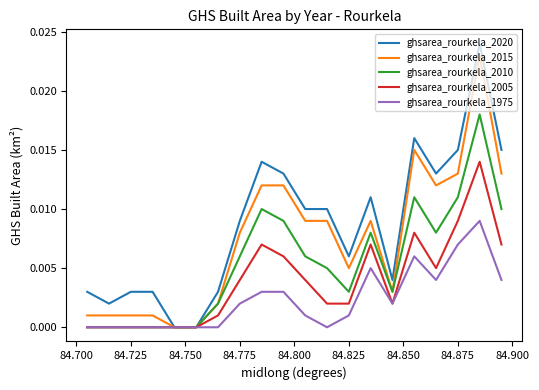

List the series in order of their overall mean, highest first.

ghsarea_rourkela_2020, ghsarea_rourkela_2015, ghsarea_rourkela_2010, ghsarea_rourkela_2005, ghsarea_rourkela_1975